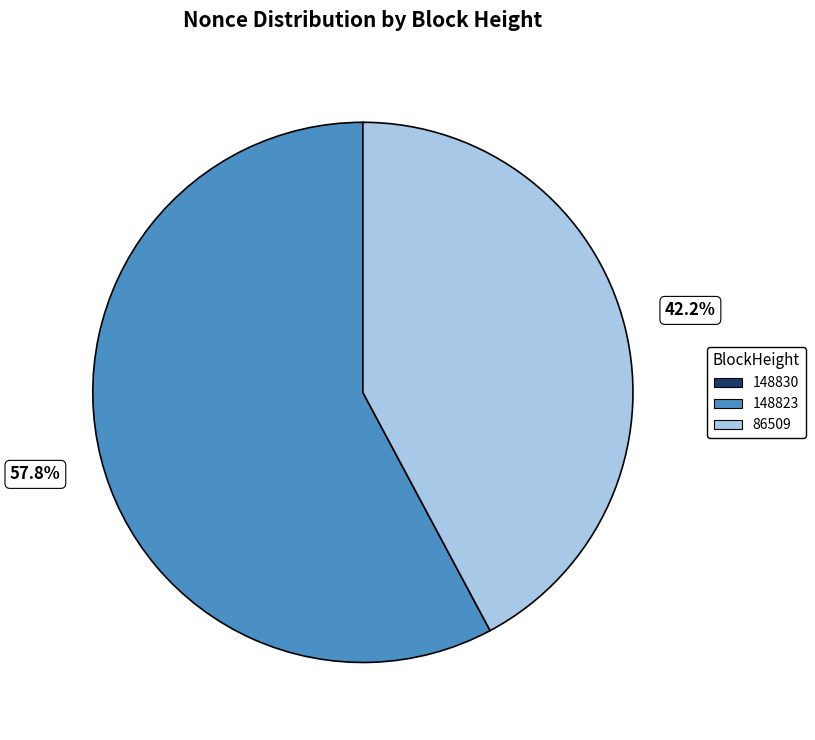

Which slice is the largest?

148823